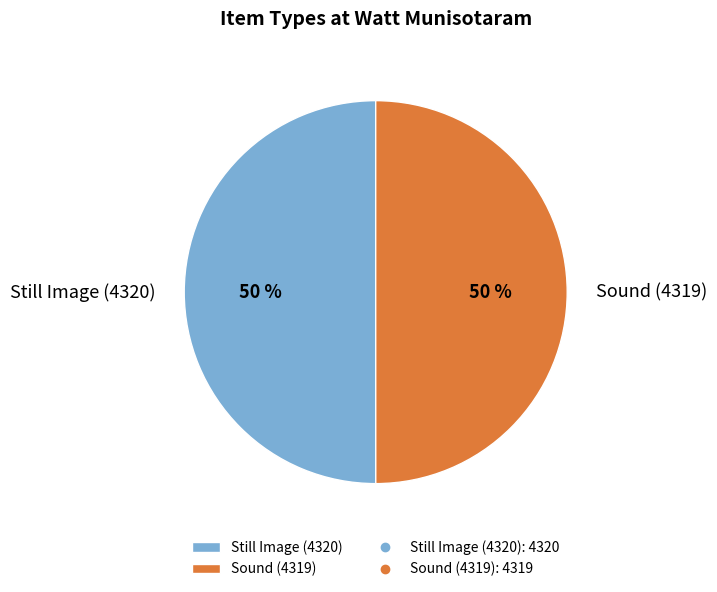

What is the ratio of the value at Still Image (4320) to the value at Sound (4319)?

1.0